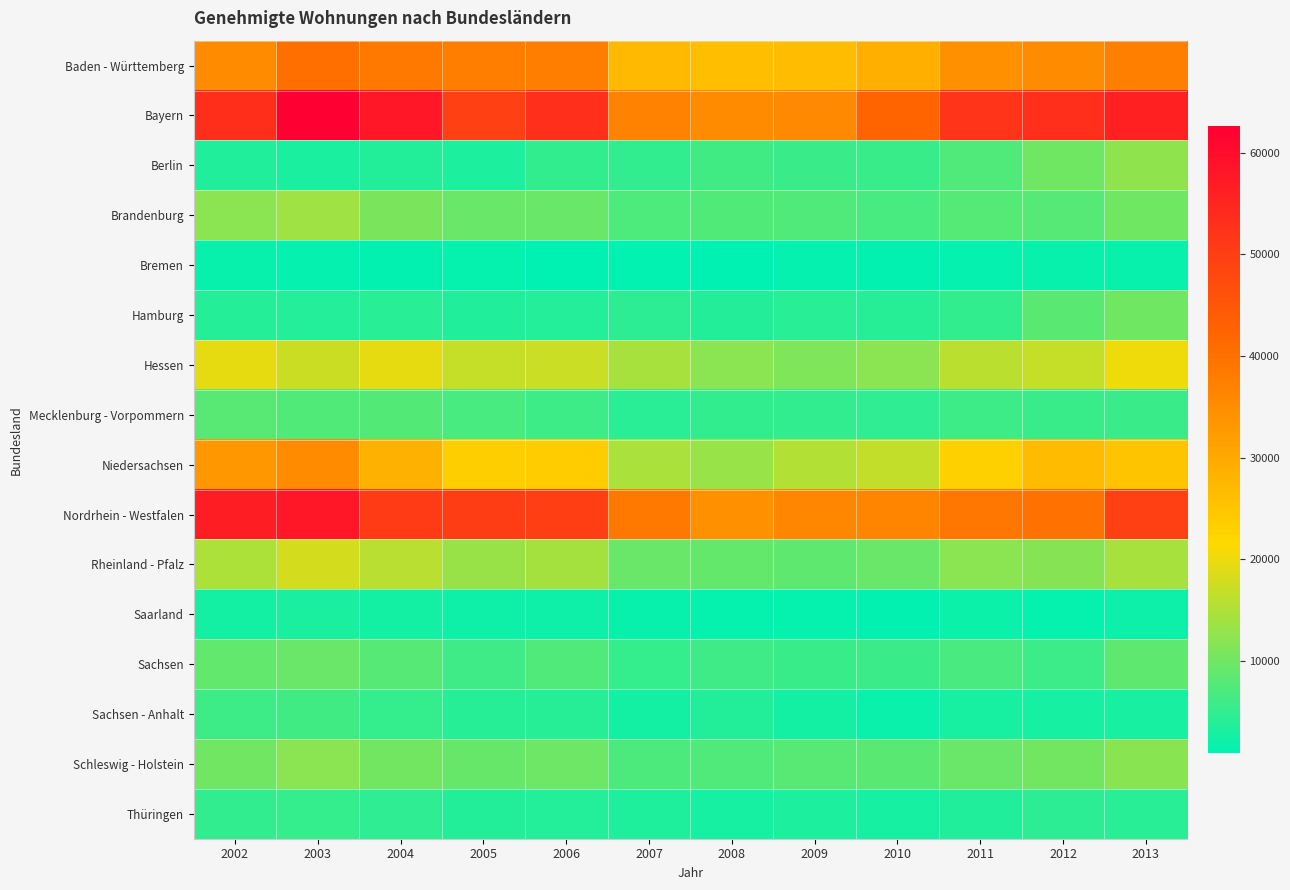

Count the number of data series in this chart.

16